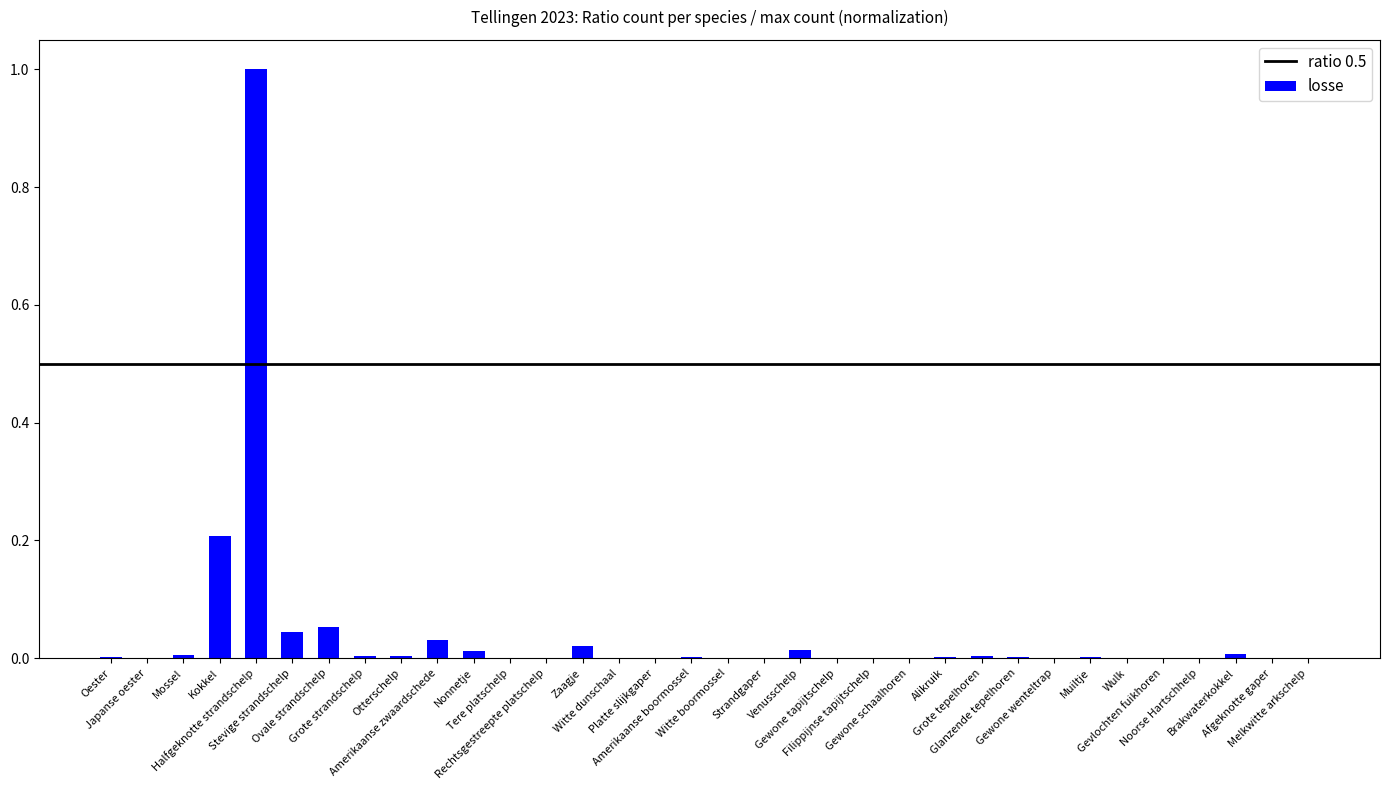

What is the sum of all values?

1.4